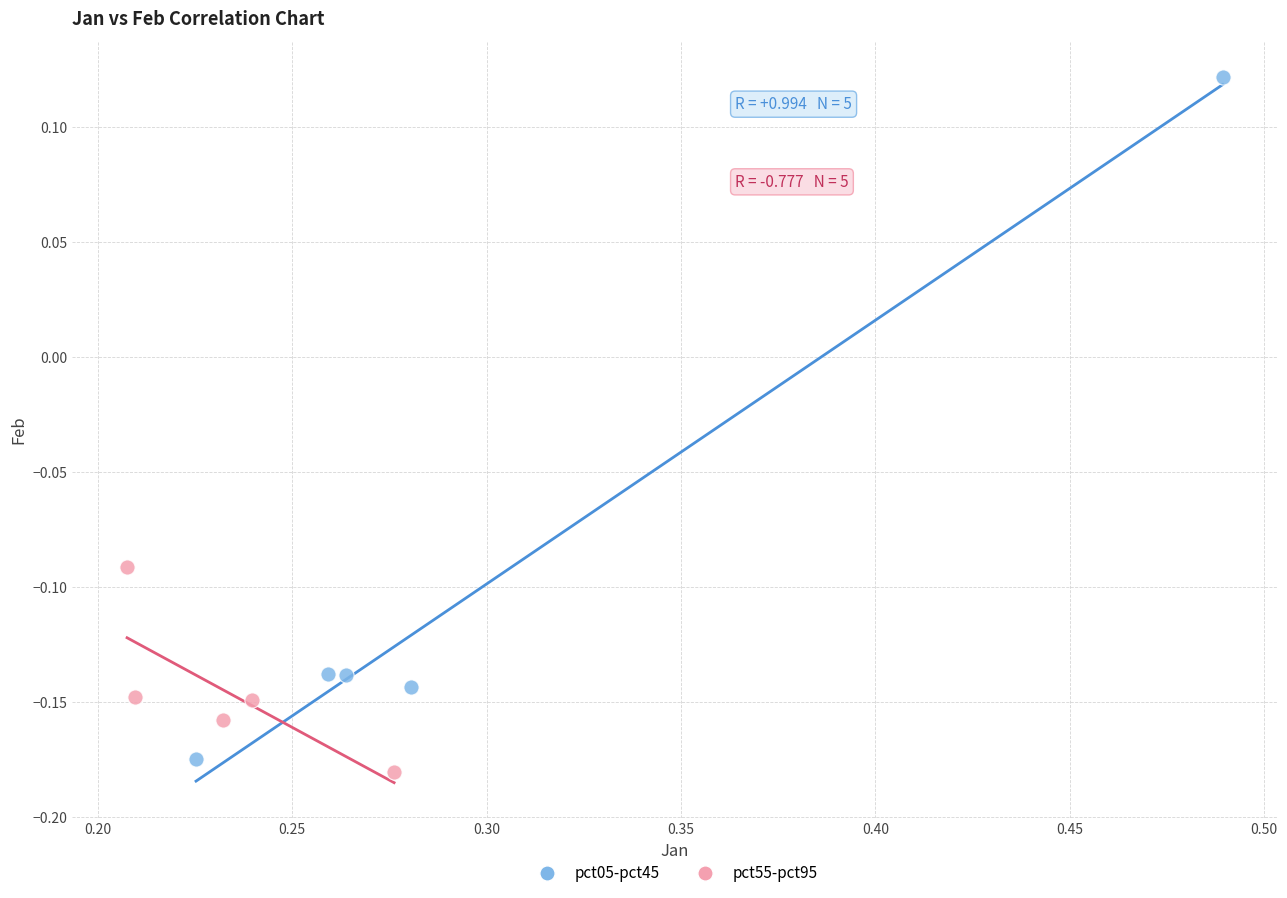

Which series reaches the maximum Y coordinate?

pct05-pct45